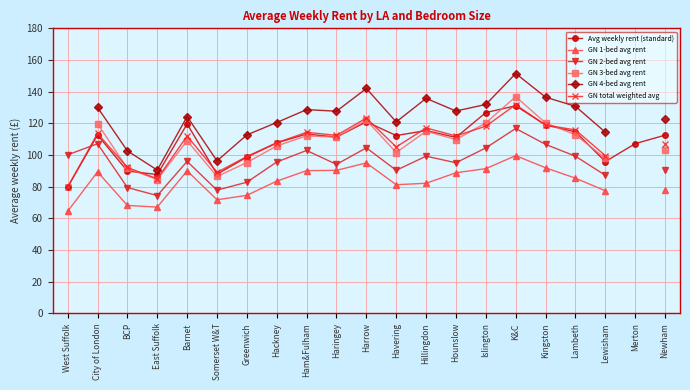

What is the spread (max minus min) of values at Somerset W&T?

24.5